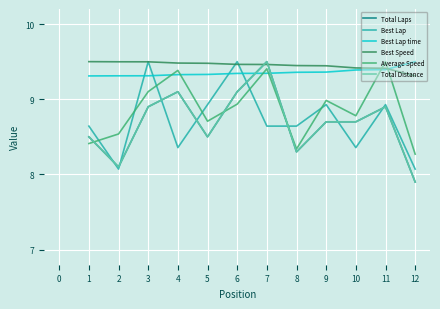

What is the smallest value displayed?

7.9